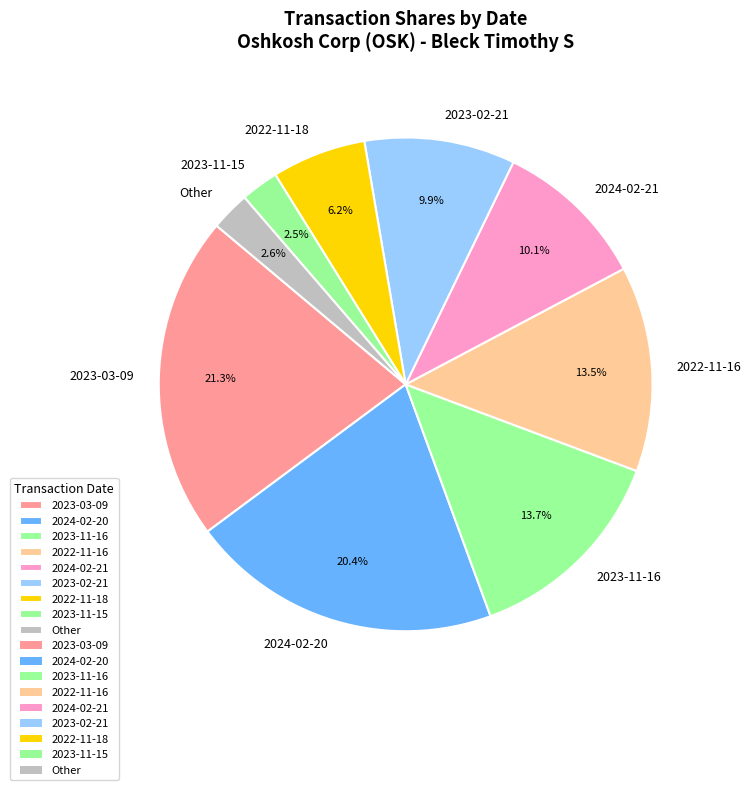

Between 2023-11-15 and 2023-02-21, which is larger?

2023-02-21